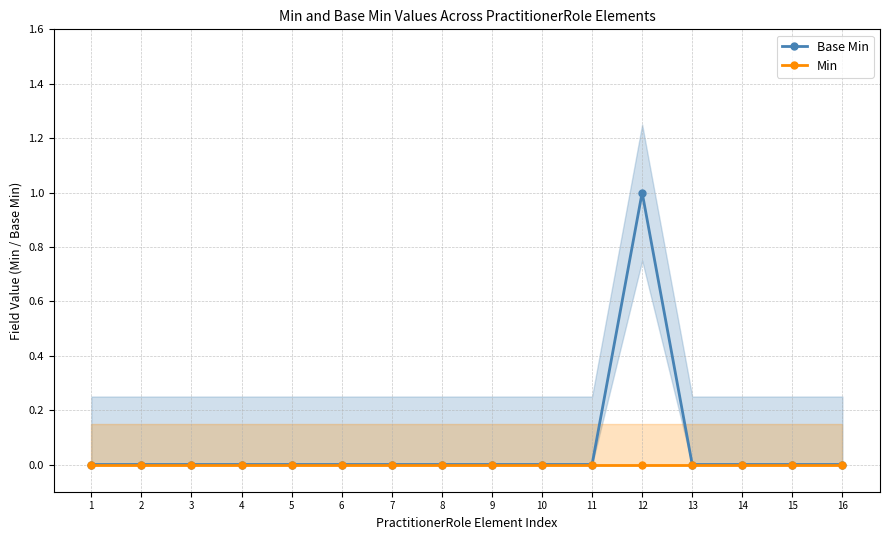

The Base Min series shows 0 at 7. True or false?

True